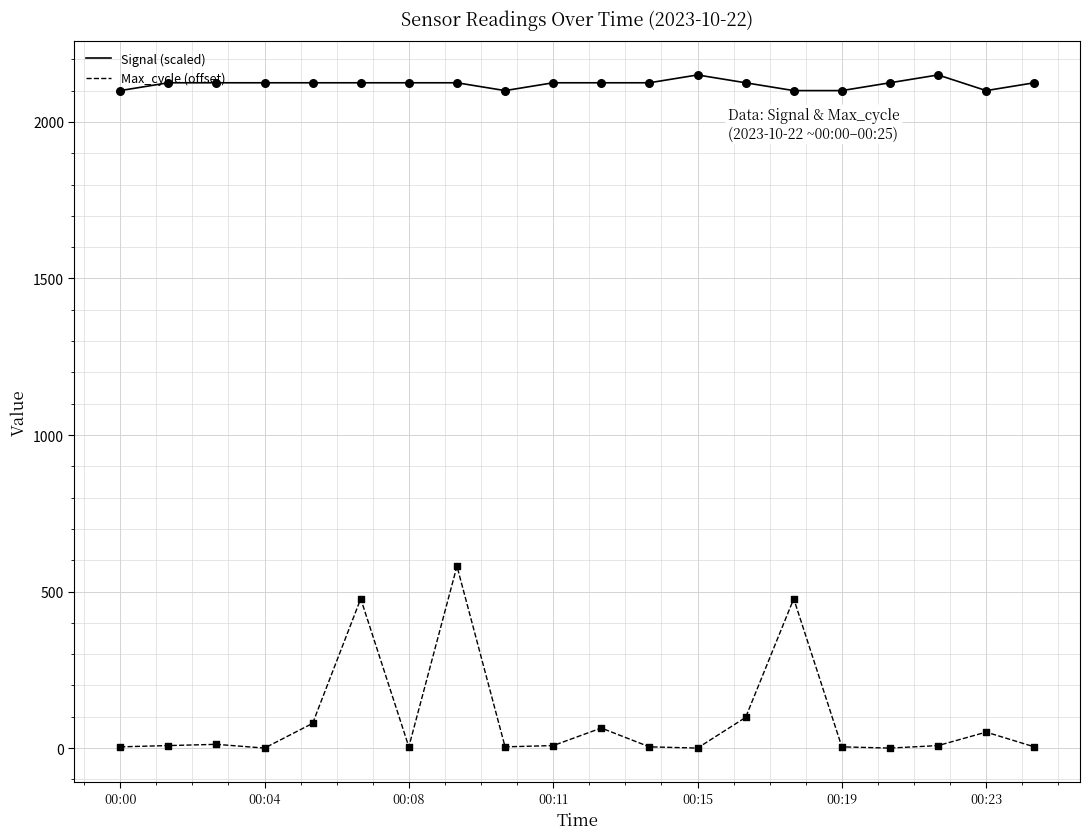

Which series has the largest total across all categories?

Signal (scaled)